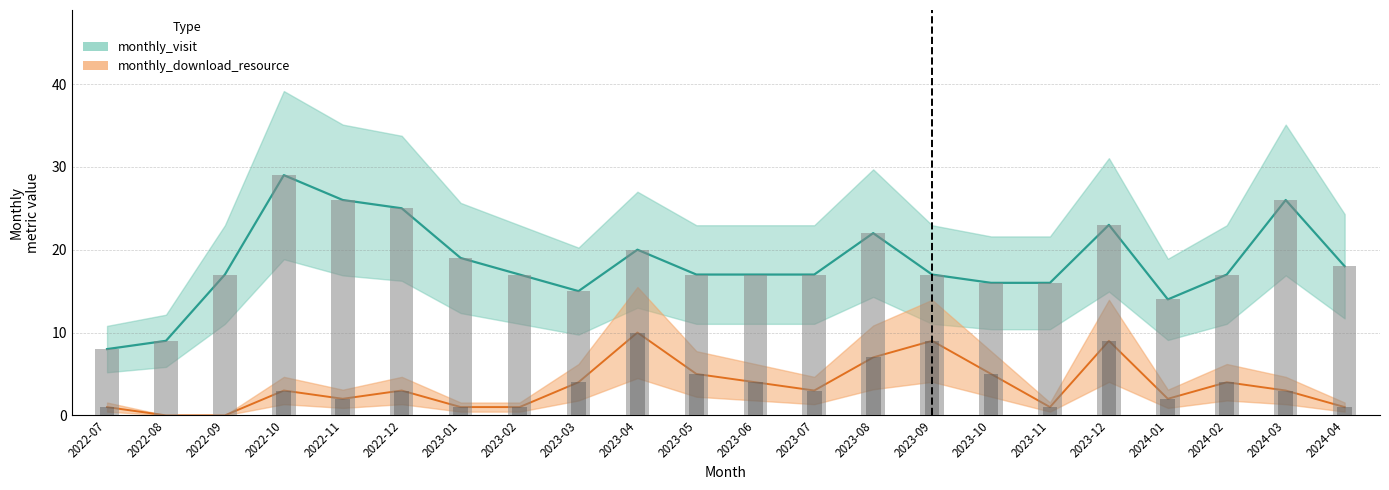

At 2023-07, list the series in order from largest to smallest.

monthly_visit, monthly_download_resource